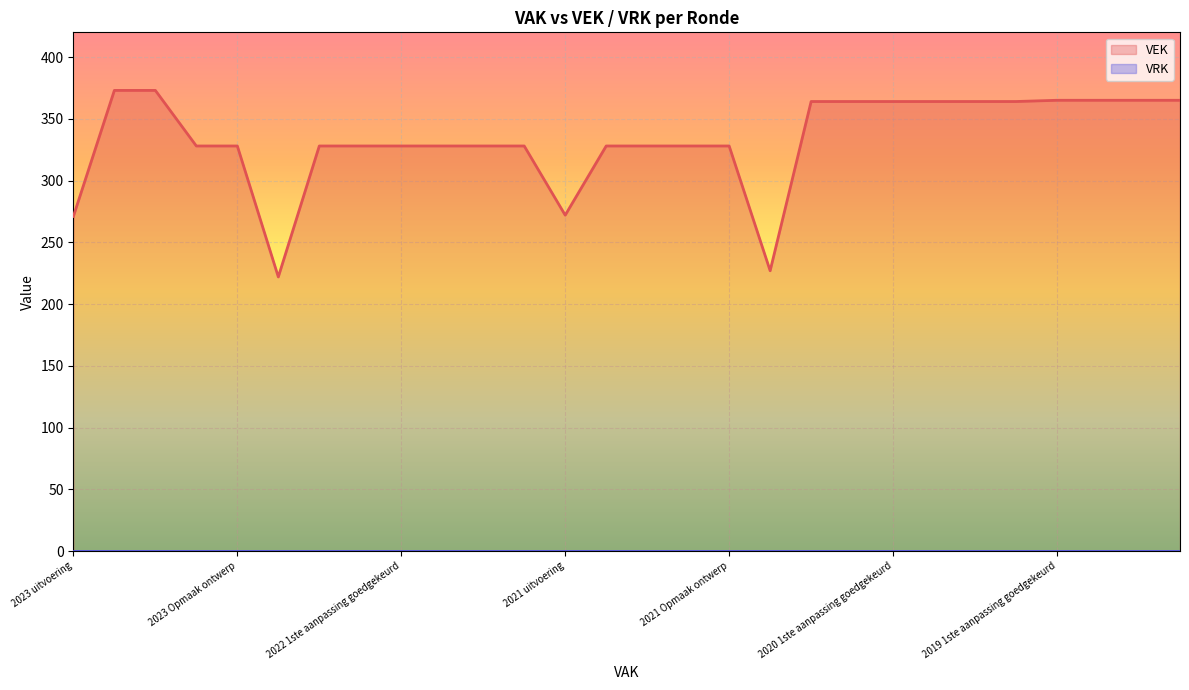

What position from the right is 2023 Opmaak goedgekeurd?

25